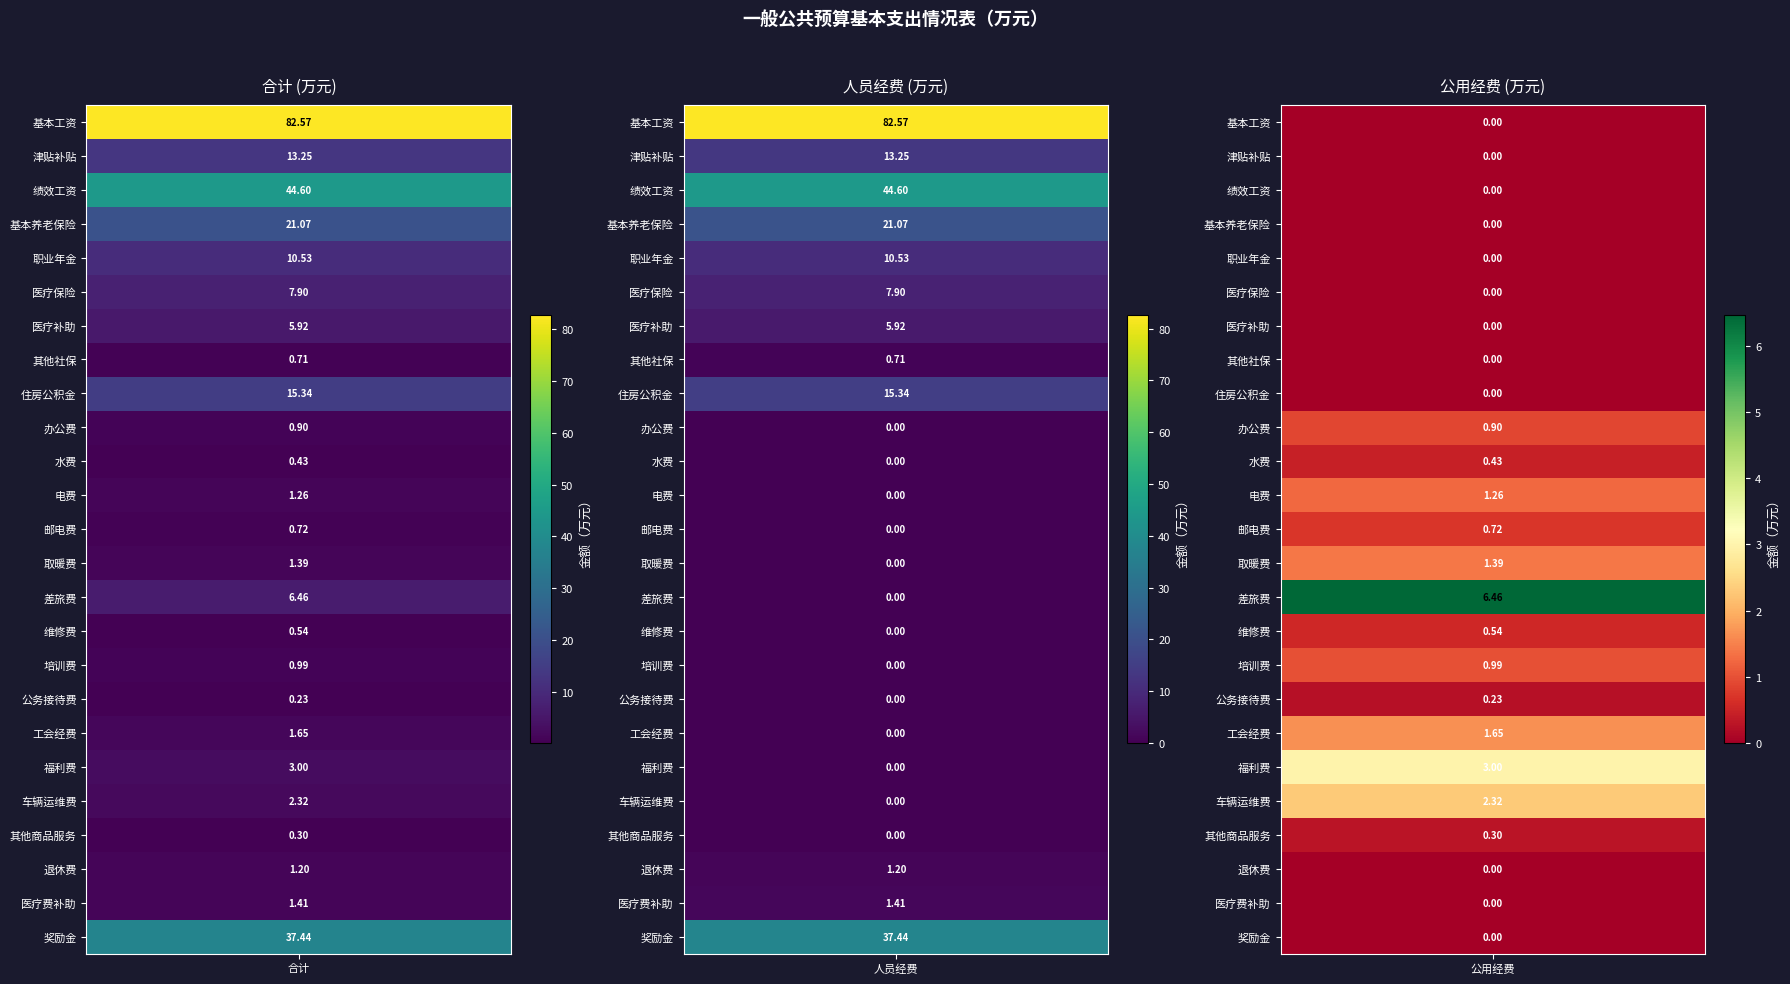

Which series has the widest spread of values?

基本工资